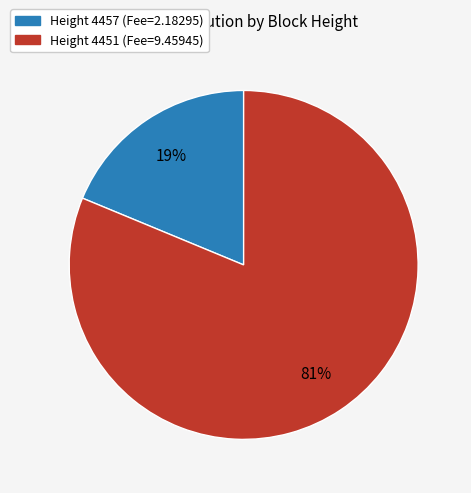

To the nearest percent, what is the average slice percentage?

50%